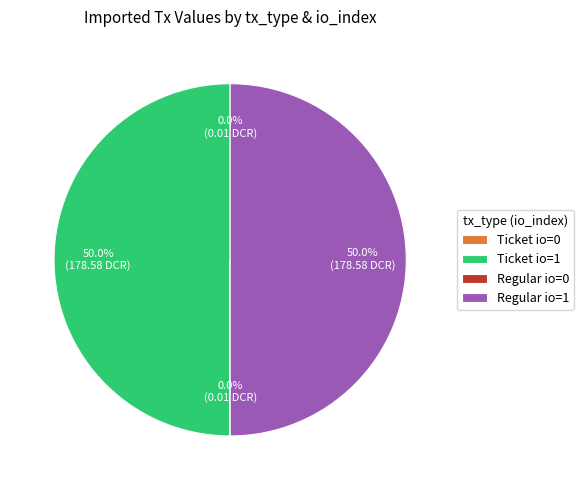

Do Ticket io=1 and Regular io=1 together represent more than half of the pie?

Yes